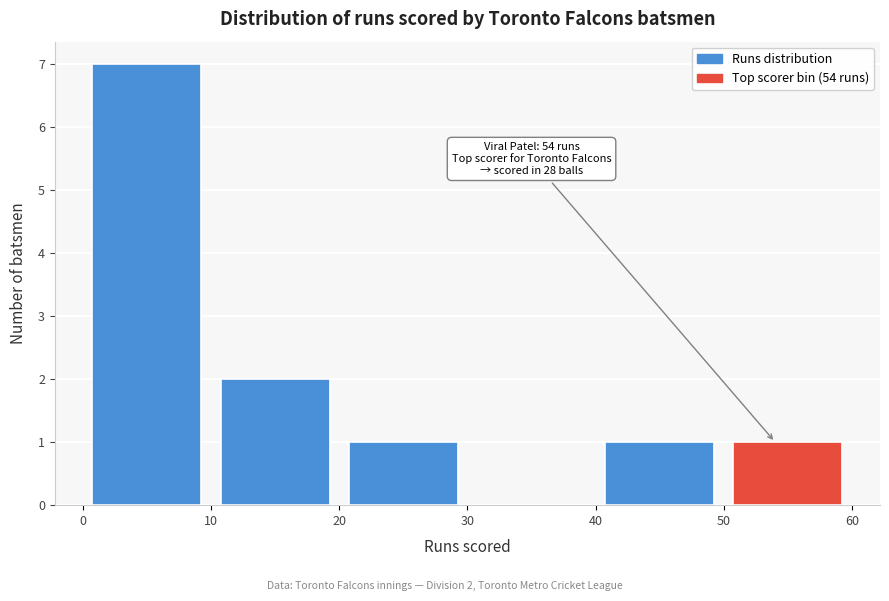

Over which range of the x-axis is the bar tallest?

0 to 10